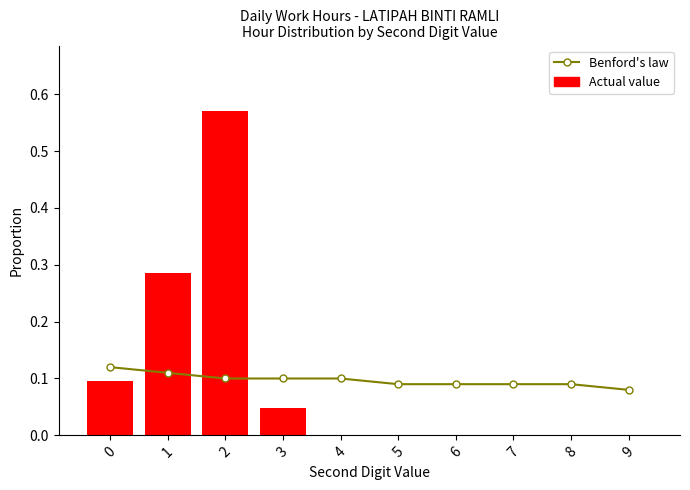

What is the greatest value displayed?

0.6